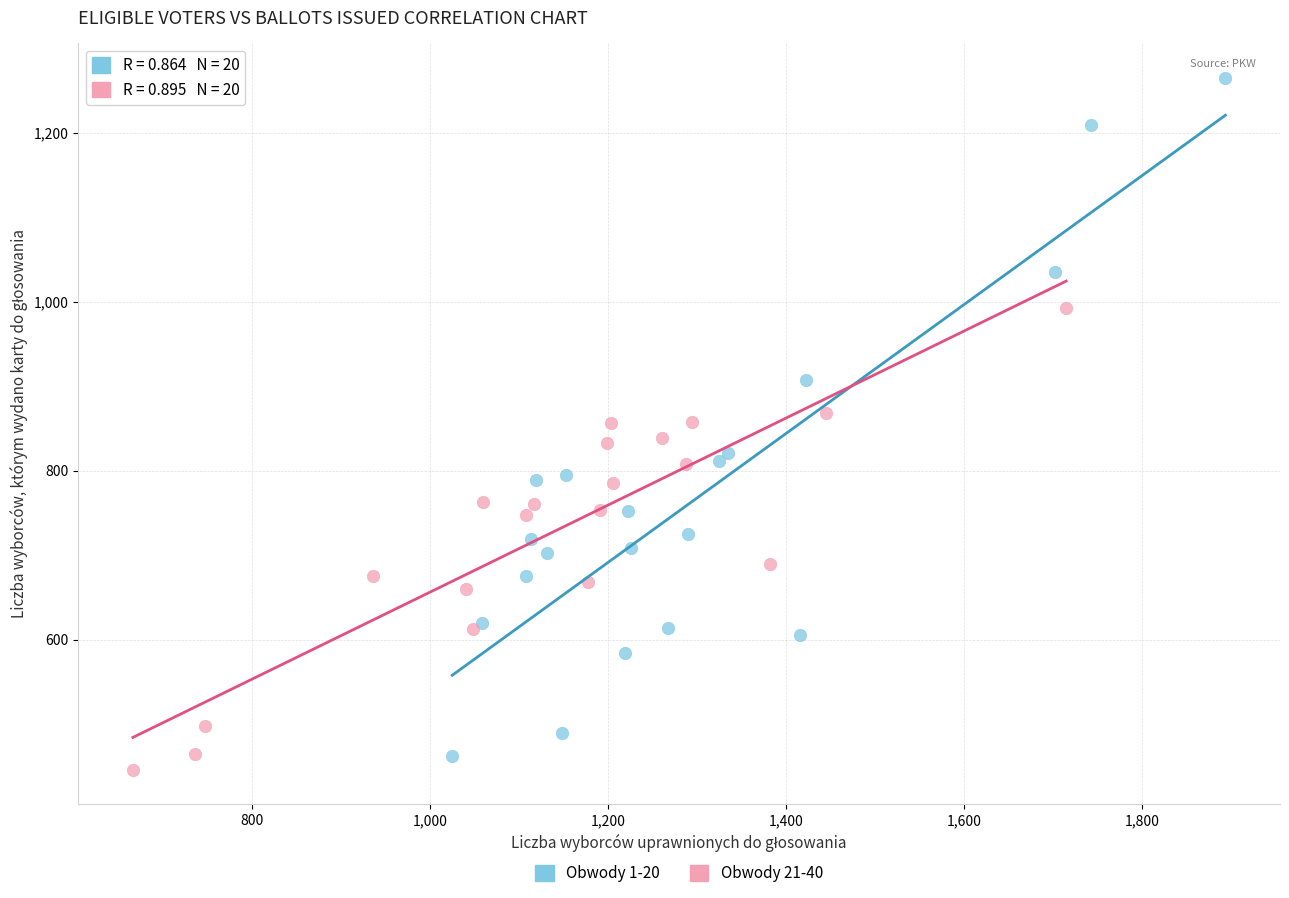

Which series reaches the maximum Y coordinate?

Obwody 1-20